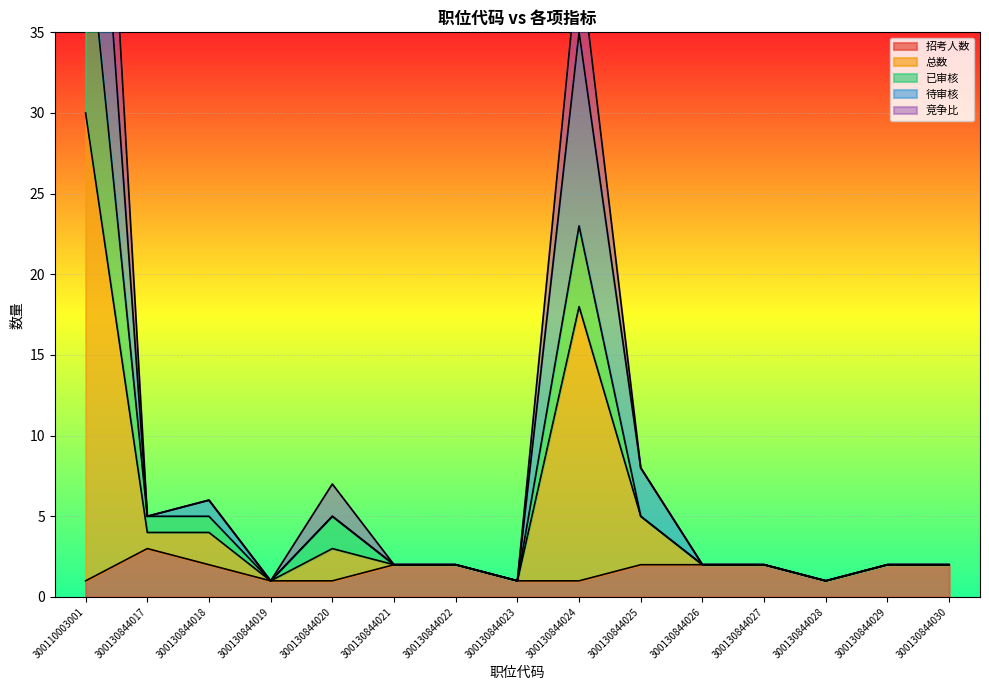

Is the value of 总数 at 300130844018 greater than the value of 已审核 at 300130844028?

Yes